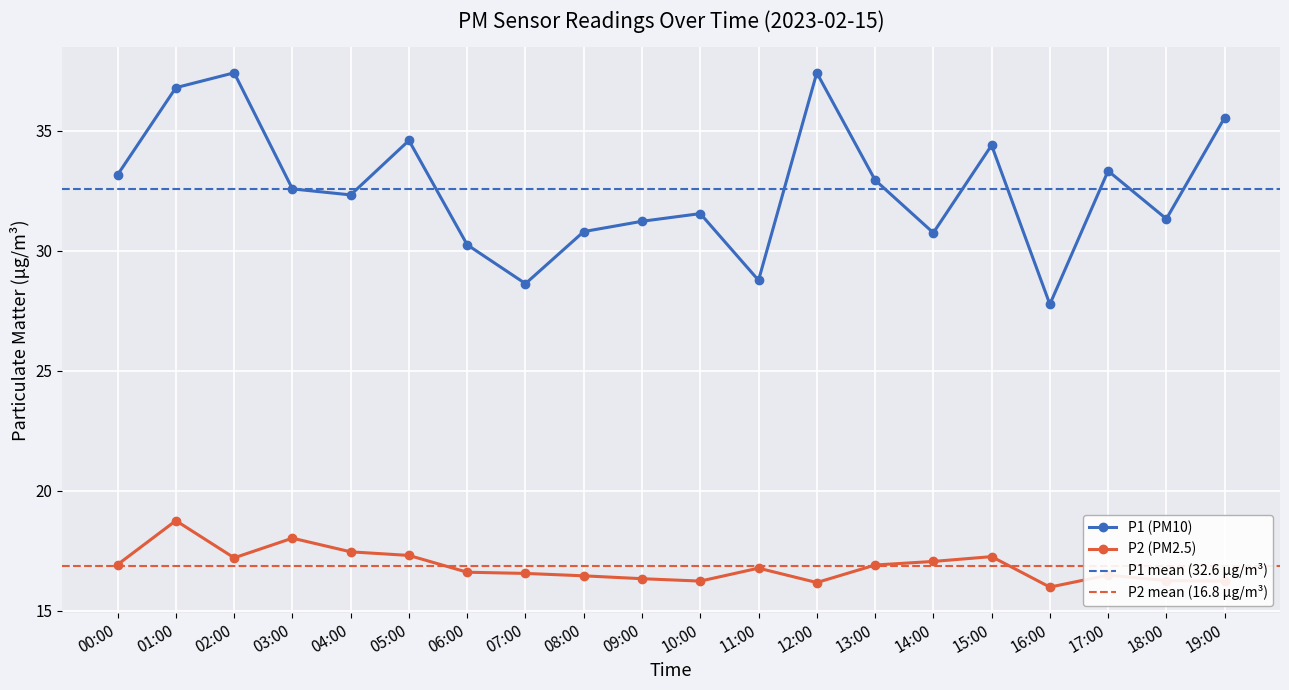

What value does the P1 series have at 09:00?

31.2